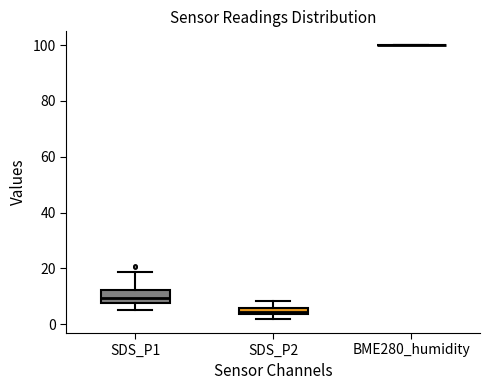

Which box is the tallest, from its lower edge to its upper edge?

SDS_P1